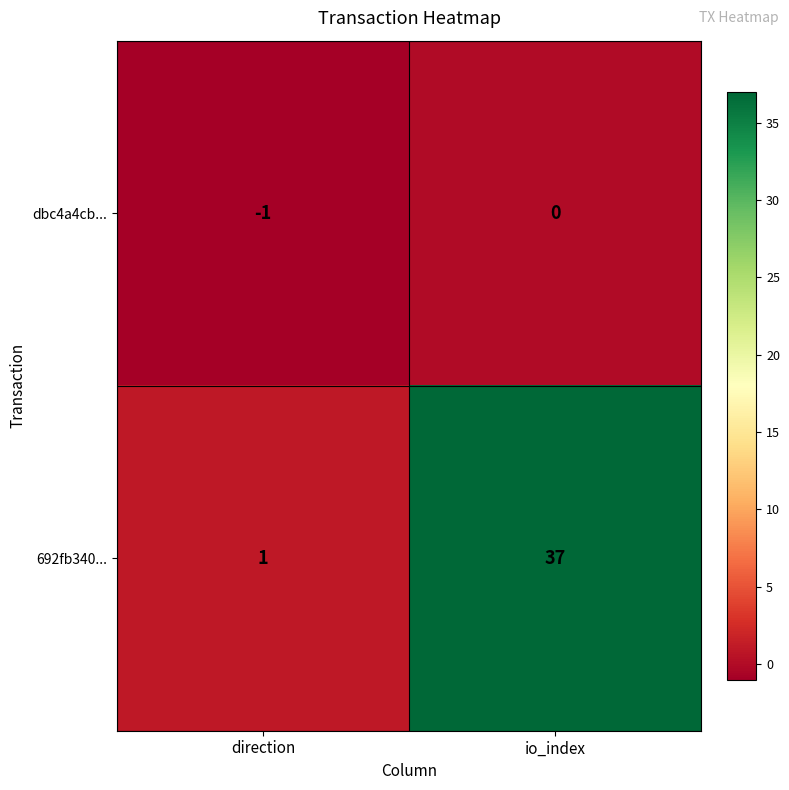

Reading left to right, list all the values displayed in this chart.

dbc4a4cb...: -1	0
692fb340...: 1	37